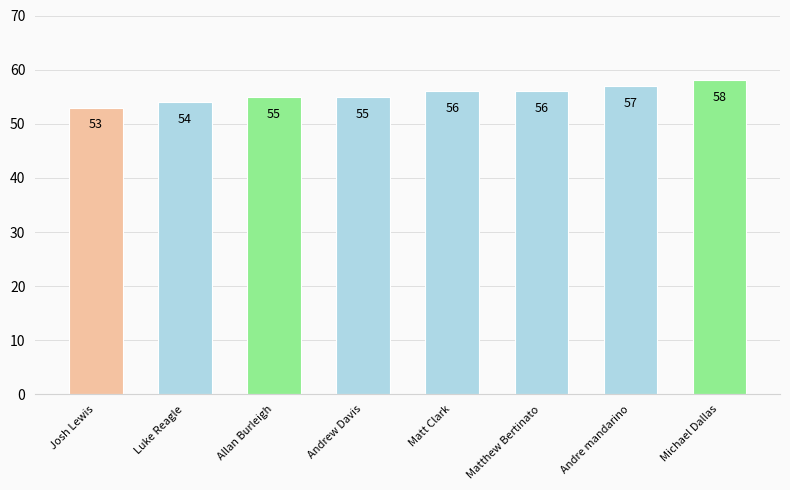

Is it true that the value at Josh Lewis is 11?

False